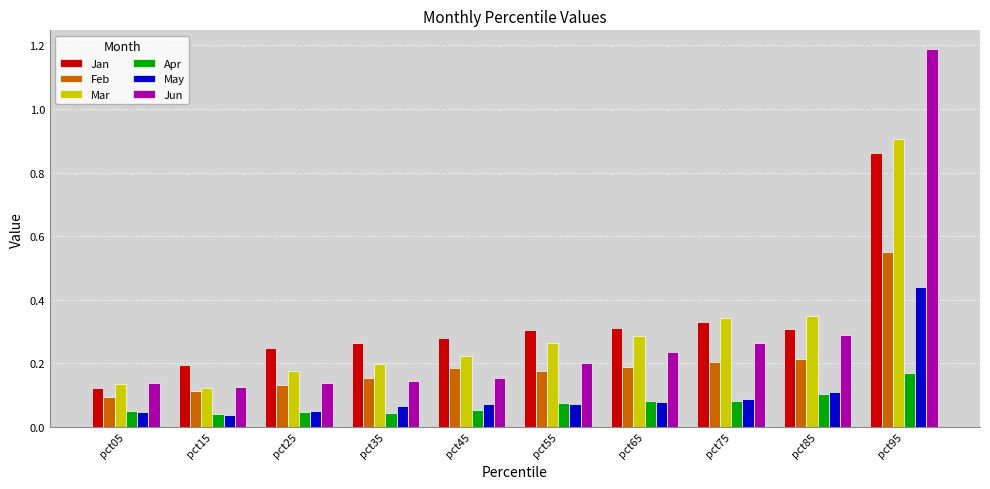

Between pct25 and pct45, which series saw the biggest shift?

Feb